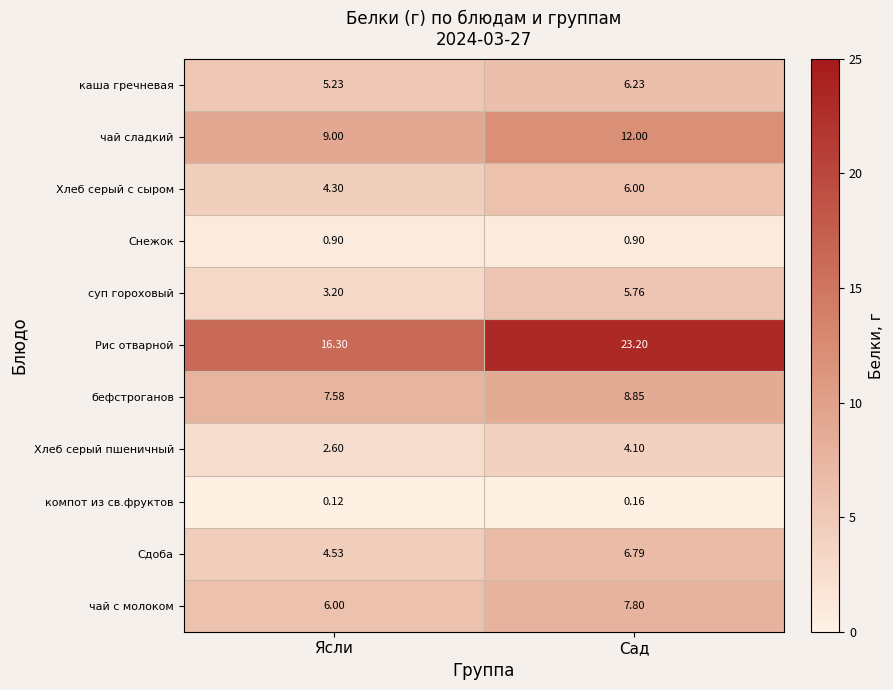

Which series has the largest range (max minus min)?

Рис отварной